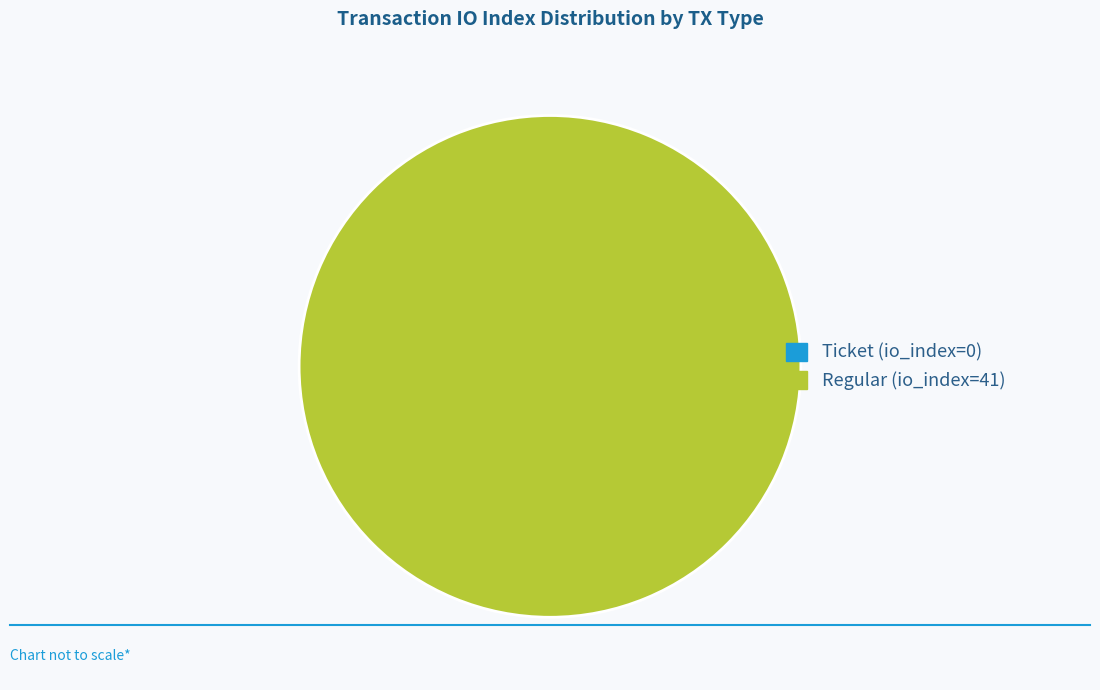

True or false: Regular (io_index=41) accounts for 100% of the total.

True